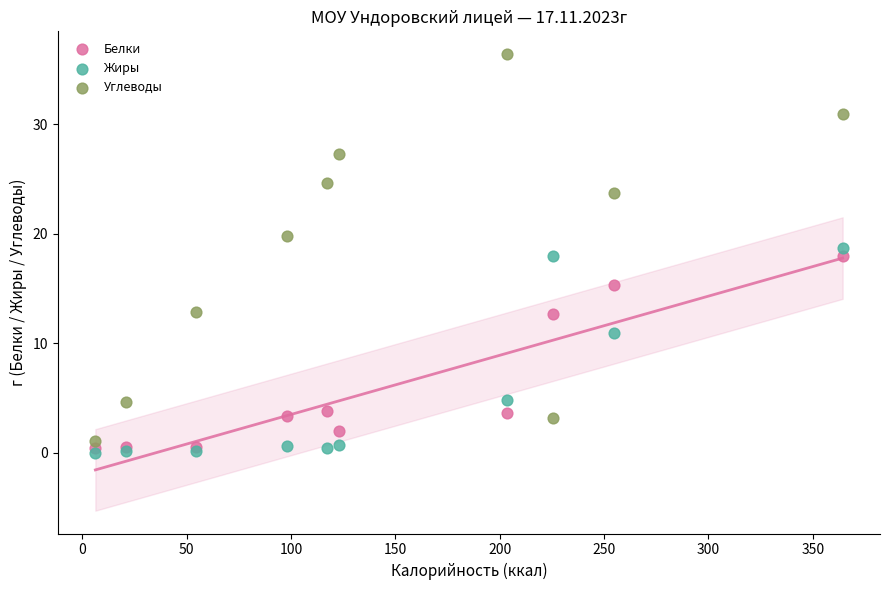

Which series contains the lowest Y value?

Жиры